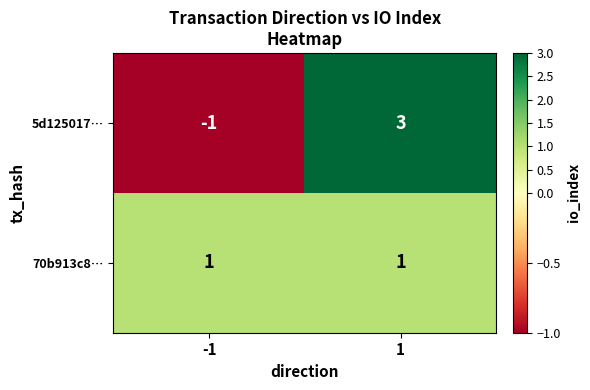

Reading right to left, extract all data points from this chart.

5d125017…: 1=3	-1=-1
70b913c8…: 1=1	-1=1